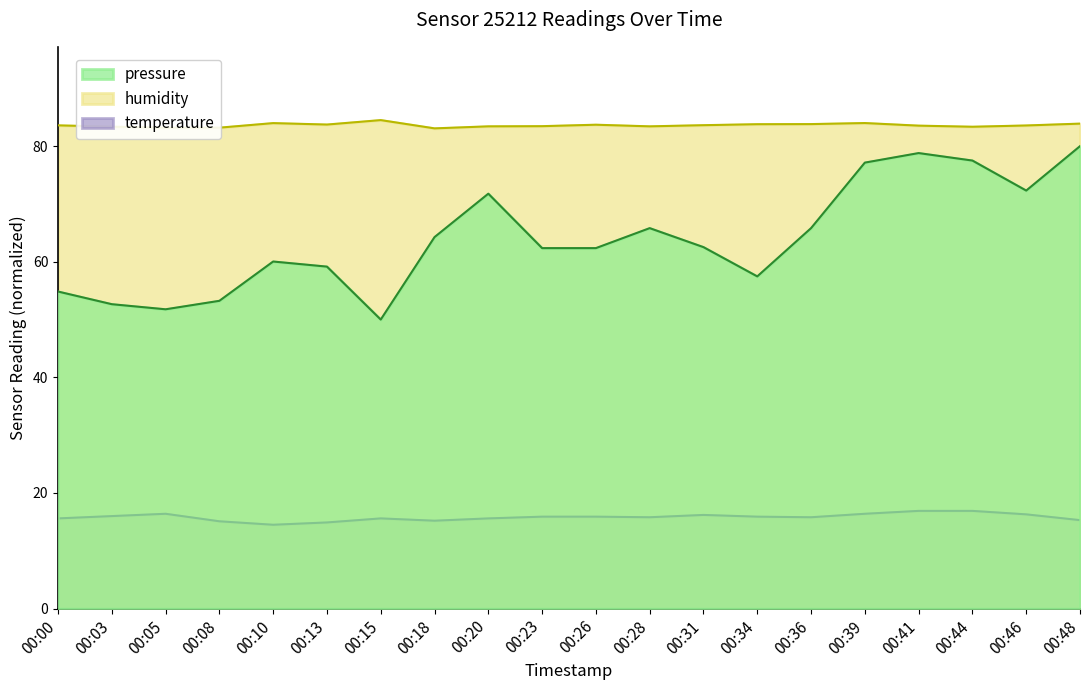

True or false: humidity and pressure intersect in this chart.

False